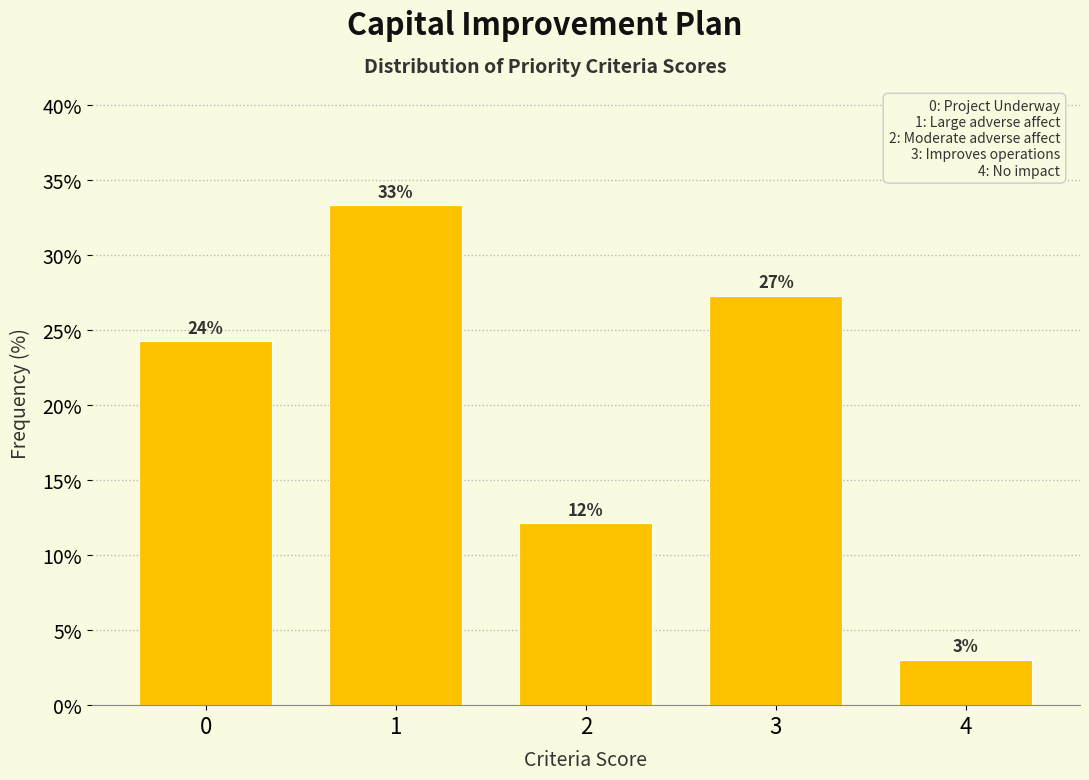

How many bars are there in total?

5